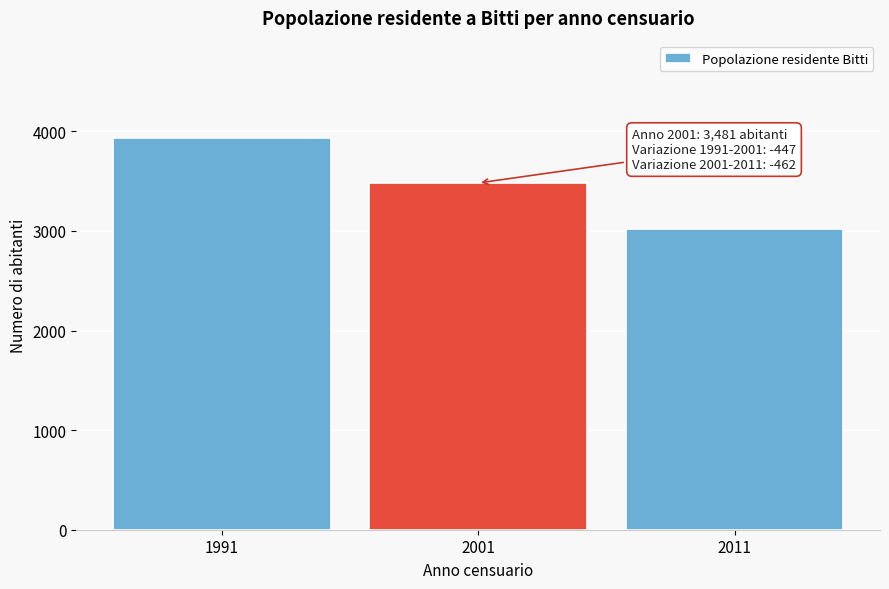

Reading left to right, what are all the values shown in this chart?

1991=3928	2001=3481	2011=3019